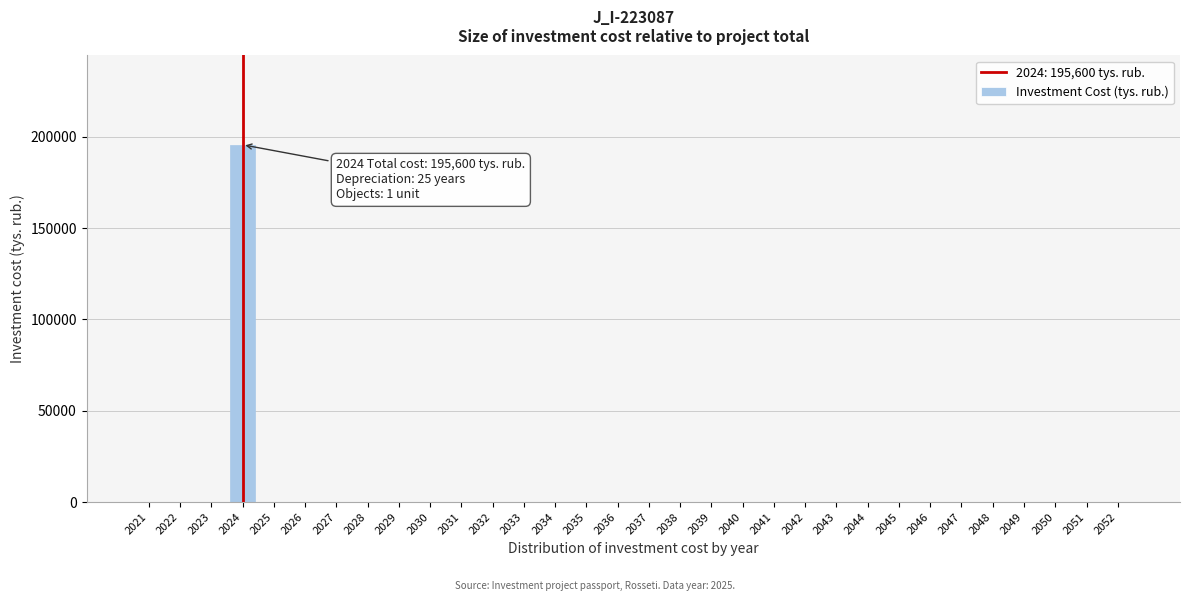

The value at 2045 is -102606. True or false?

False